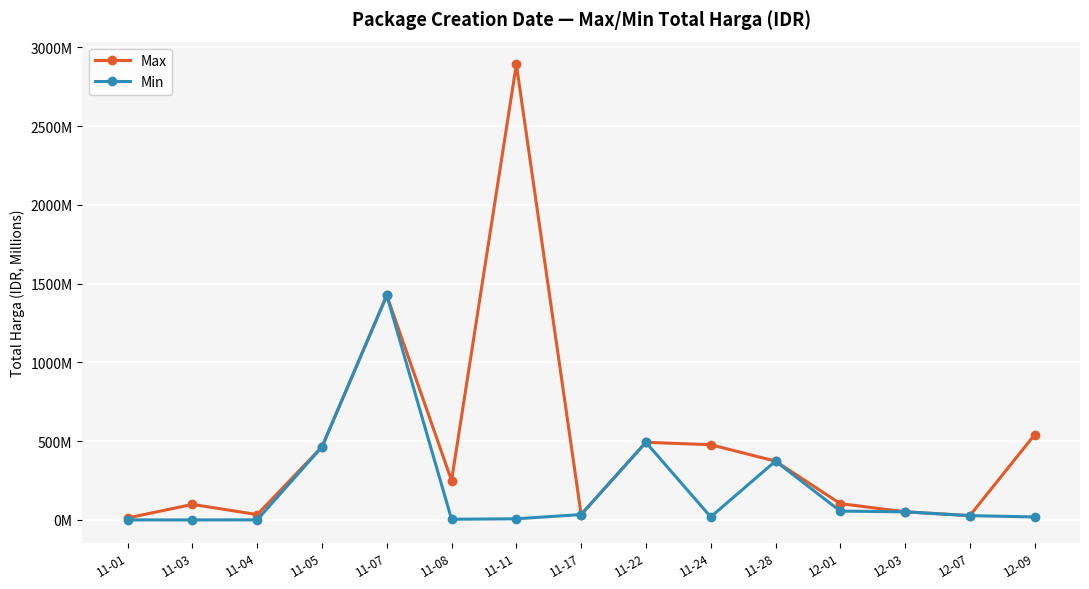

Reading right to left, what are all the values shown in this chart?

Max: 541.1	27.4	51.6	103.5	373.4	477.6	493.0	34.3	2892.1	250.3	1425.9	464.0	34.0	98.8	12.5
Min: 18.9	27.4	51.6	56.2	373.4	19.2	493.0	34.3	7.4	4.3	1425.9	464.0	0.6	0.1	0.3